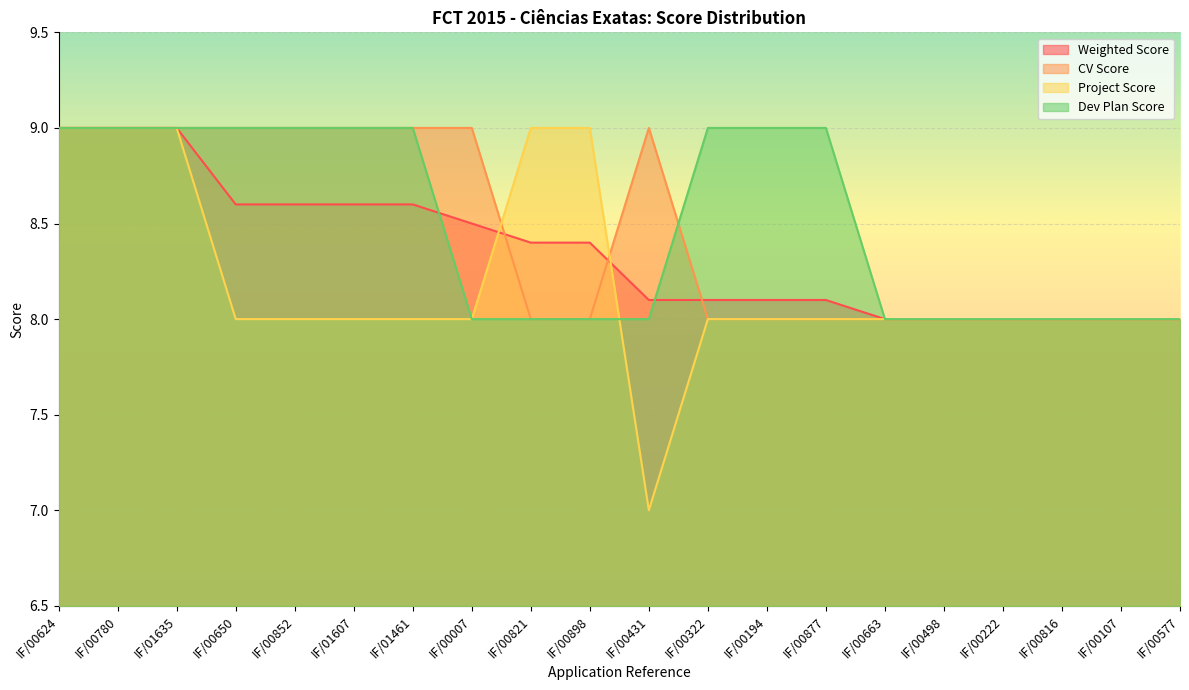

What is the label of the 1st point from the right?

IF/00577